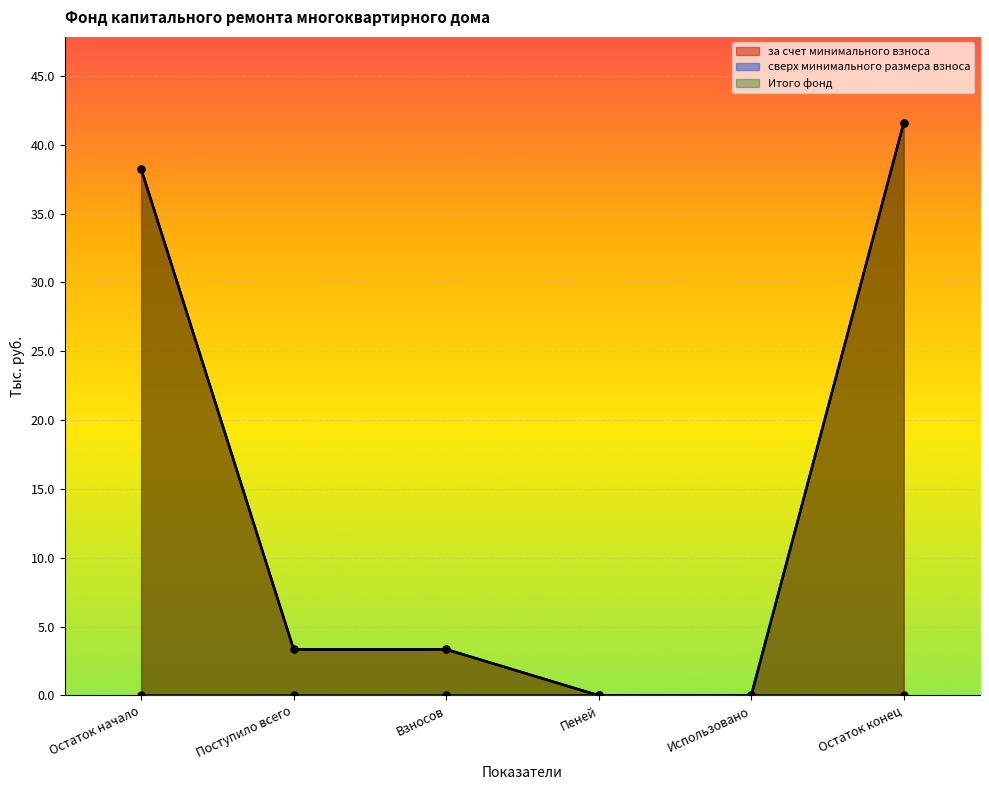

What is the difference between the maximum and second lowest values in the за счет минимального взноса series?

41.6